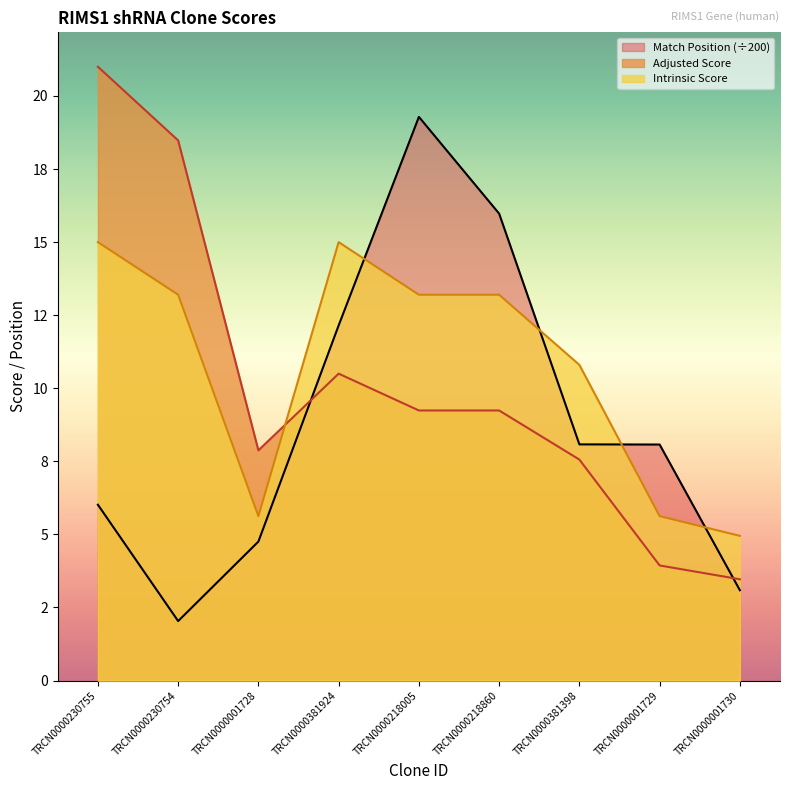

What is the label of the 9th point from the right?

TRCN0000230755